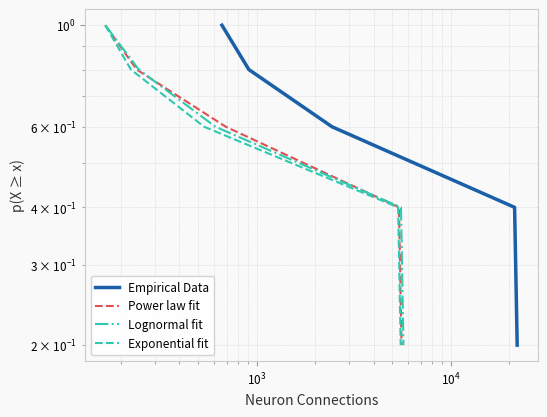

What is the difference between the second highest and minimum values in the Lognormal fit series?

0.6